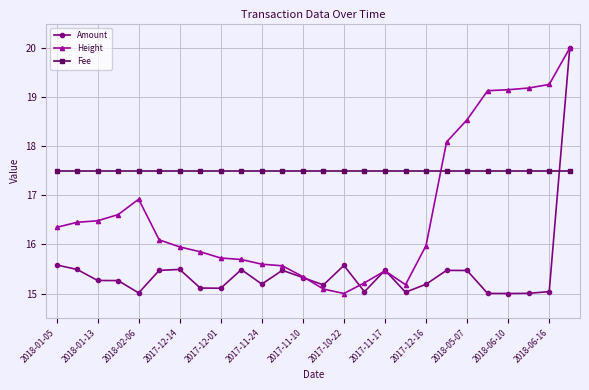

At how many categories does at least one series exceed 17?

26